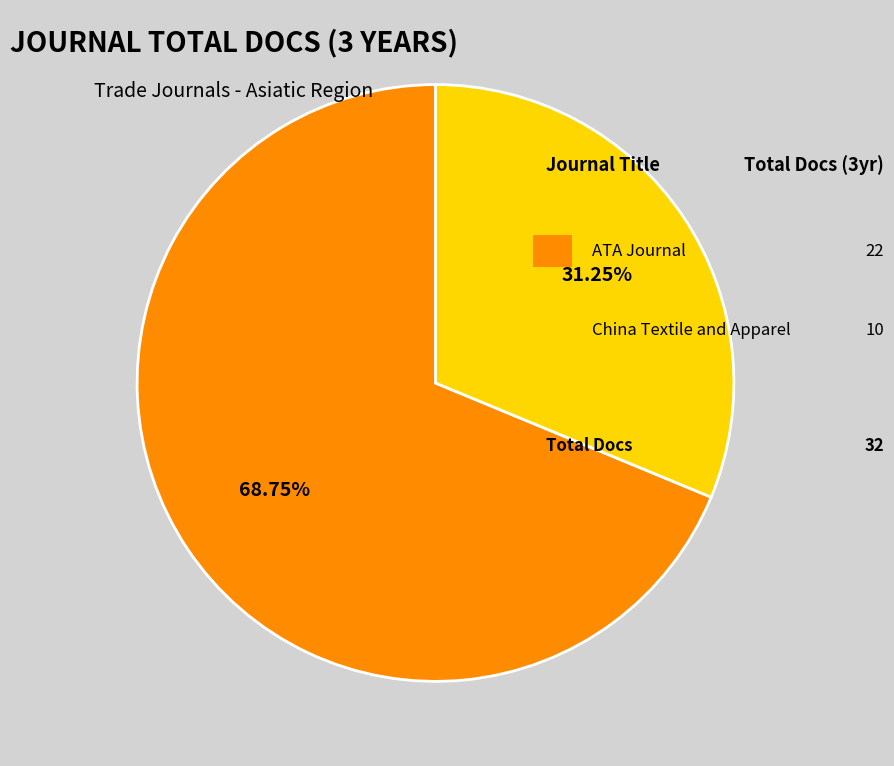

How many slices are in this pie chart?

2